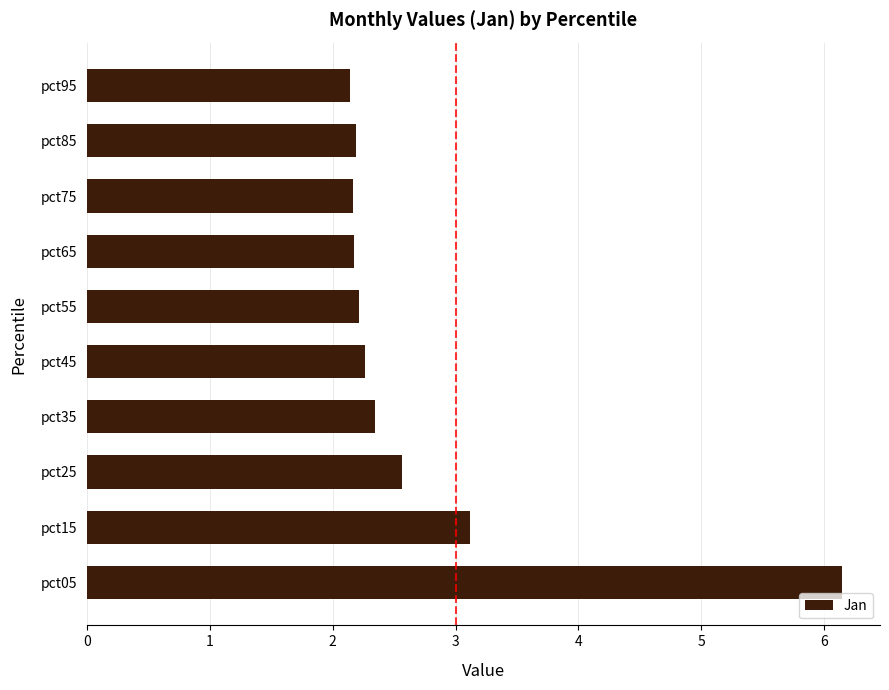

Which has a higher value, pct25 or pct35?

pct25